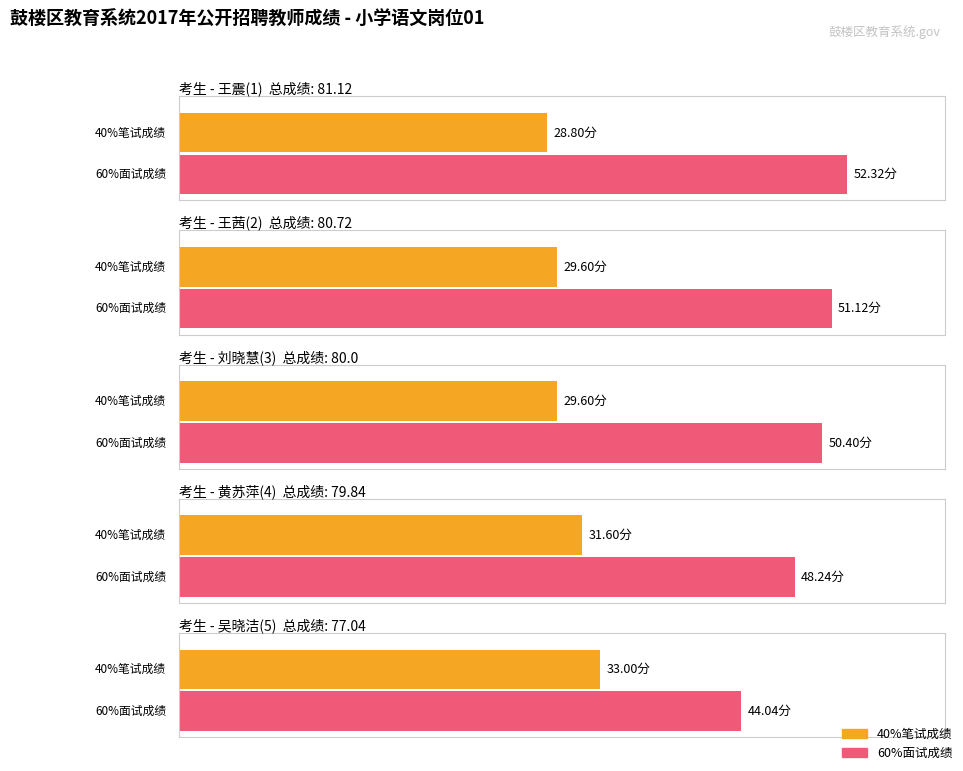

What is the minimum value shown in the chart?

28.8